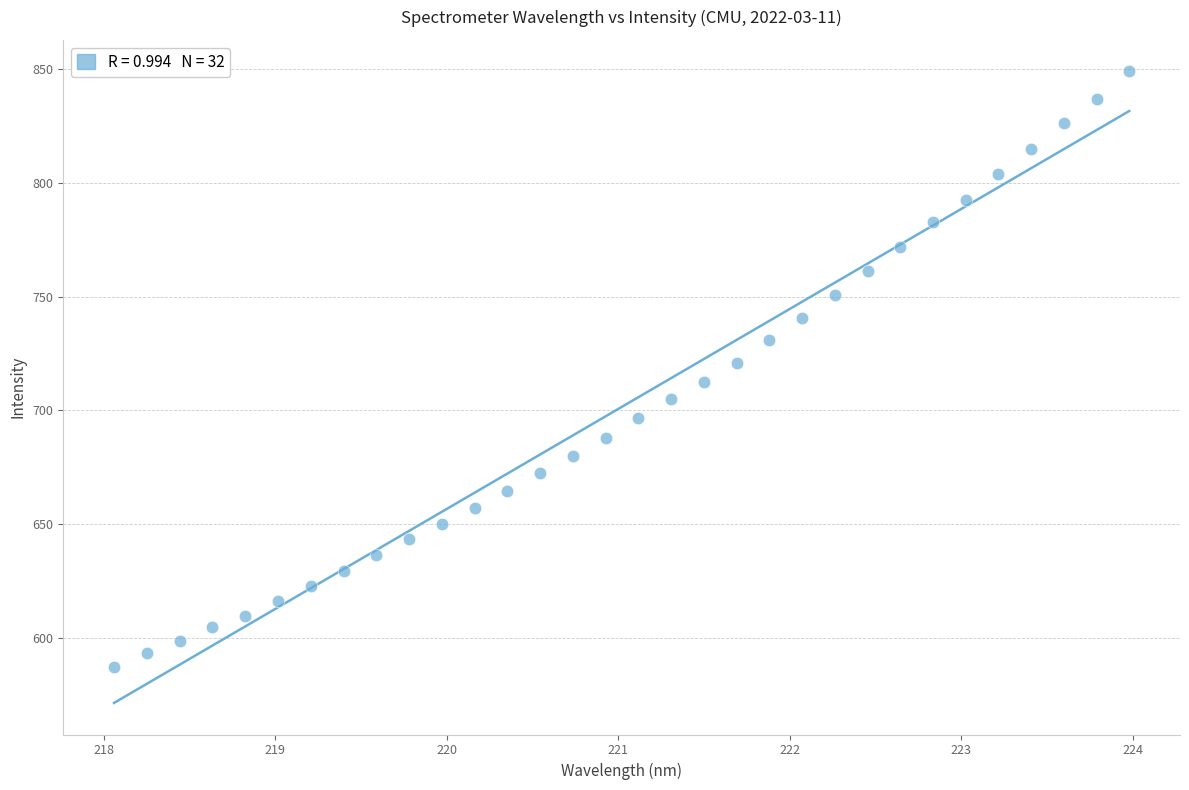

What is the range of Y values (max minus min)?

261.9